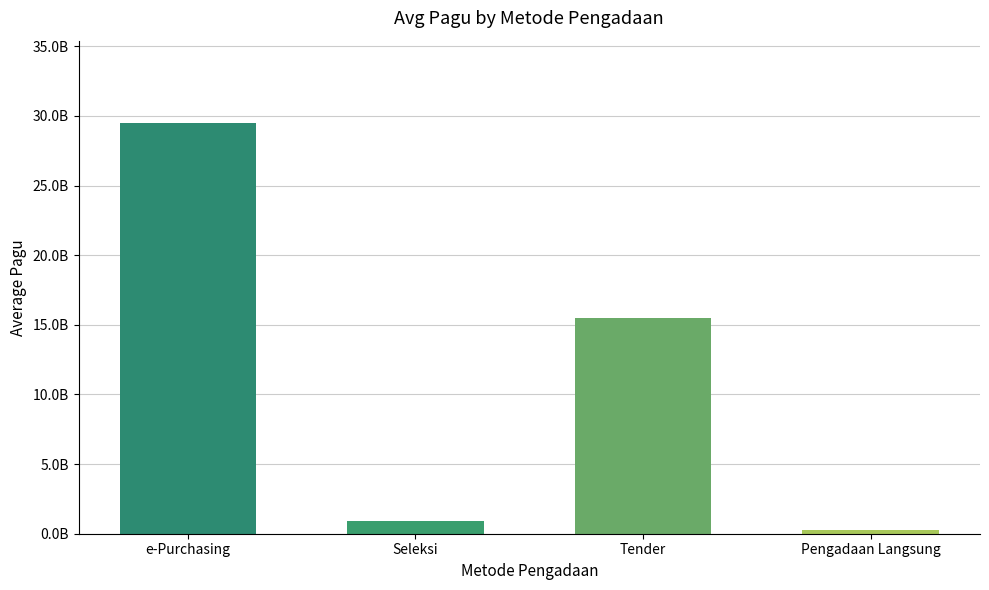

What is the maximum value shown in the chart?

29502170000